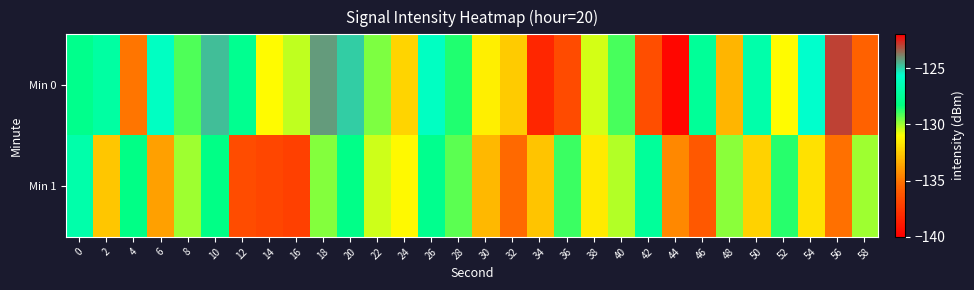

Reading left to right, transcribe all the data shown in this chart.

Min 0: 0=-127.9	2=-127.1	4=-135.1	6=-126.0	8=-129.1	10=-124.7	12=-127.7	14=-131.1	16=-130.3	18=-124.2	20=-124.9	22=-129.6	24=-132.2	26=-126.0	28=-128.7	30=-131.5	32=-132.5	34=-138.2	36=-136.6	38=-130.6	40=-129.1	42=-136.5	44=-139.7	46=-127.4	48=-133.2	50=-126.8	52=-131.1	54=-125.6	56=-123.0	58=-135.6
Min 1: 0=-126.8	2=-132.7	4=-128.1	6=-133.8	8=-130.0	10=-128.1	12=-136.6	14=-136.9	16=-137.2	18=-129.7	20=-128.0	22=-130.5	24=-131.2	26=-127.8	28=-129.3	30=-133.1	32=-135.4	34=-132.7	36=-128.9	38=-131.6	40=-130.2	42=-127.4	44=-134.5	46=-136.1	48=-129.8	50=-132.3	52=-128.7	54=-131.9	56=-135.2	58=-130.0